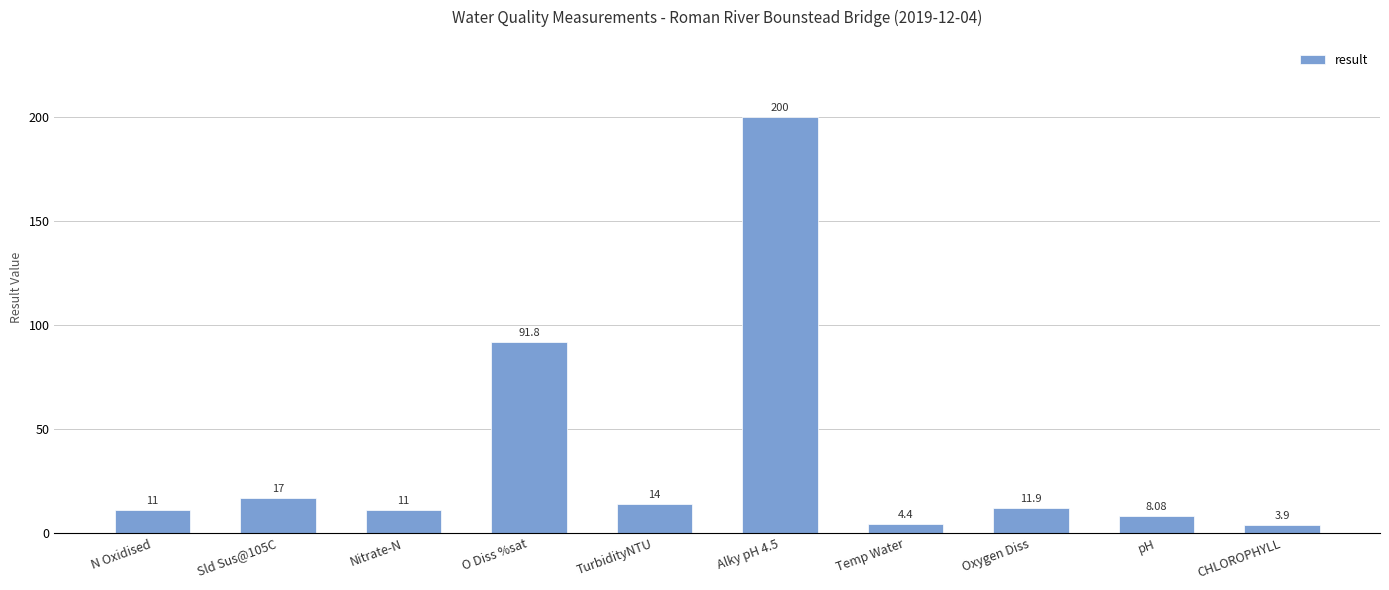

What is the label of the 10th bar from the left?

CHLOROPHYLL